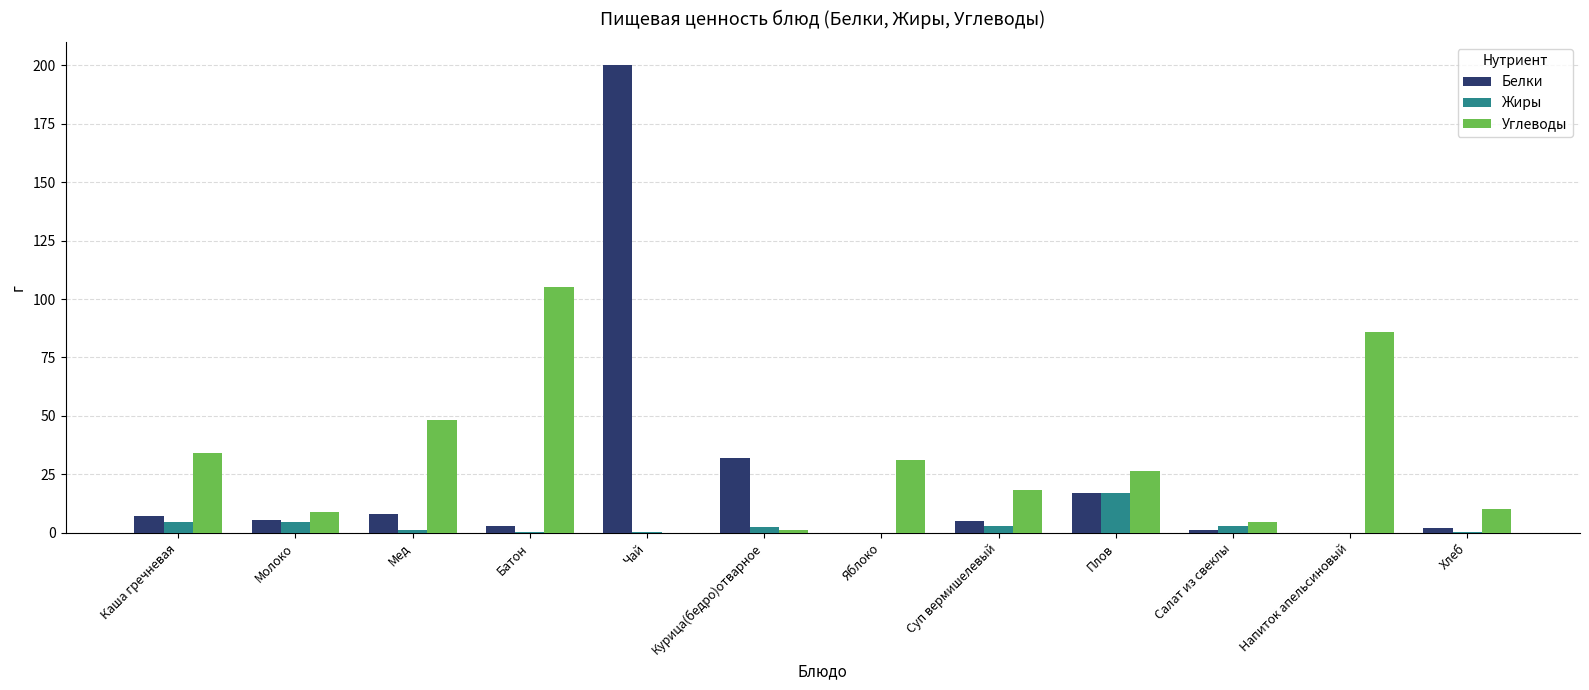

Which series changed the most between Чай and Хлеб?

Белки